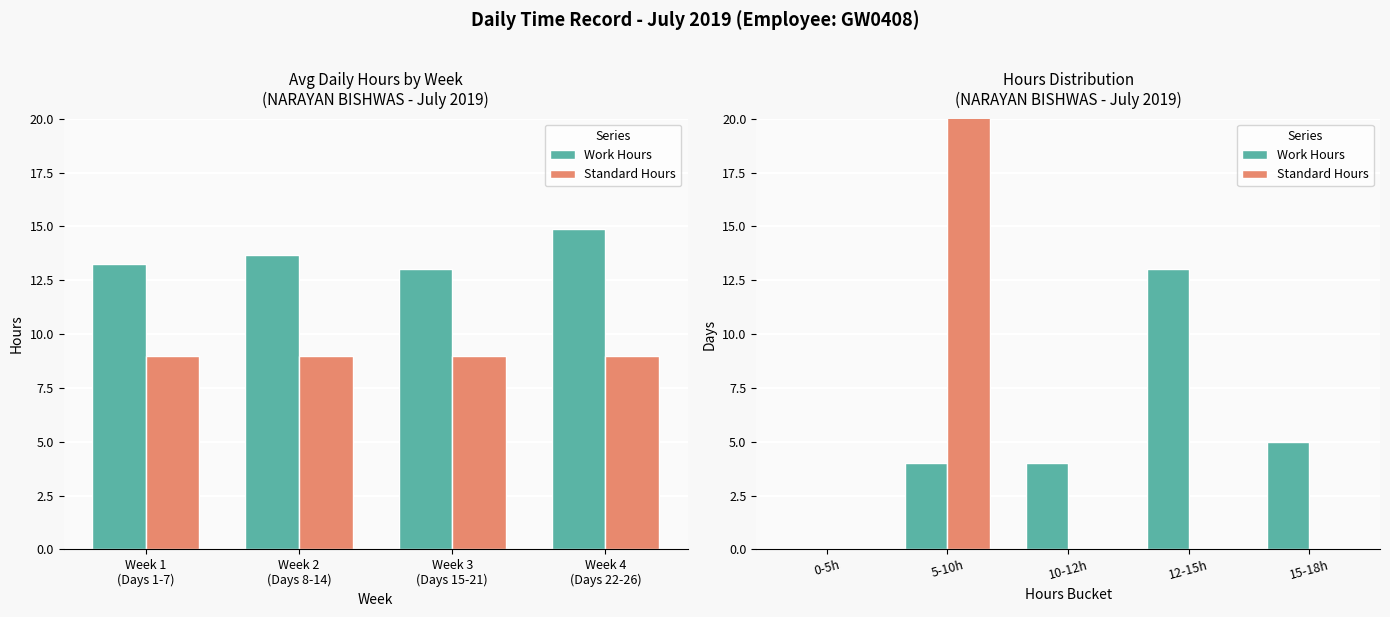

What is the label of the 4th bar from the left?

12-15h